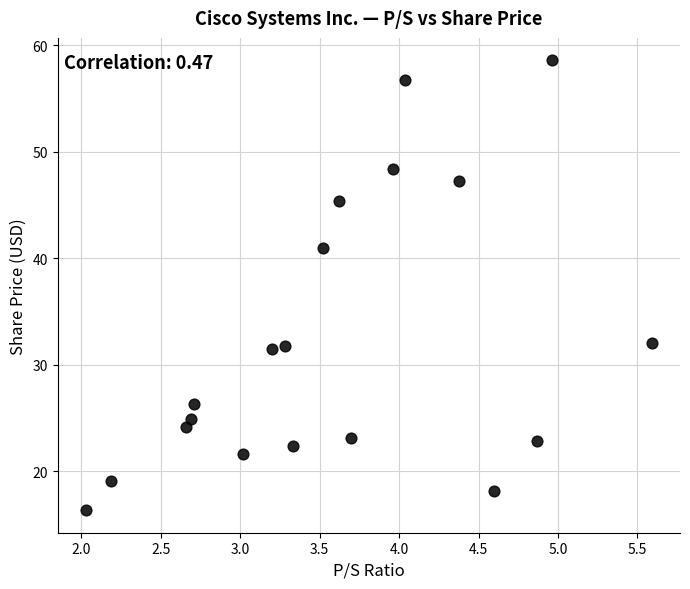

What is the range of X values (max minus min)?

3.6